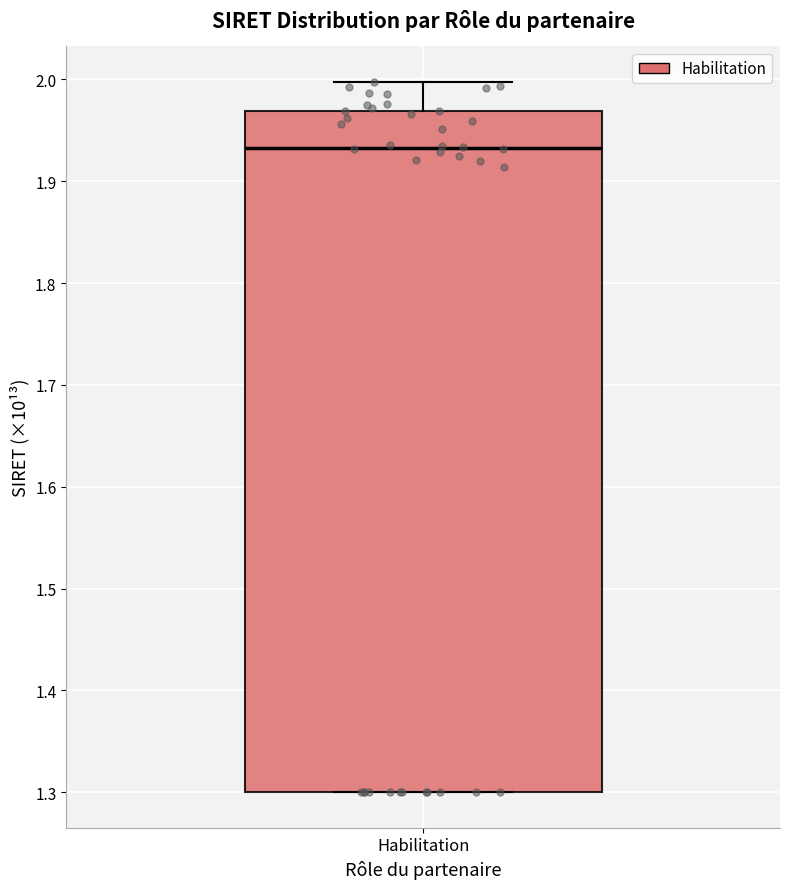

Transcribe this box plot: give where the median line is, the range the box spans, and where the two whiskers end, as read against the y-axis. The values are not printed on the chart, so give them approximately, as read against the axis.

median 1.93, box 1.30 to 1.97, whiskers 1.30 to 2.00